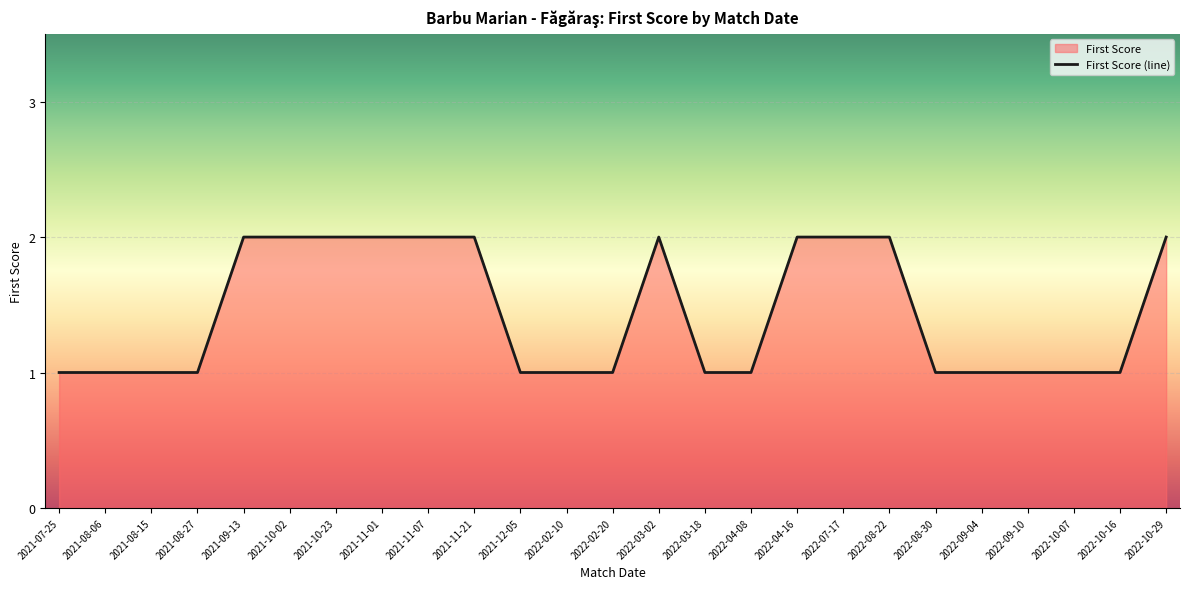

Does the chart display data point markers on the line(s)?

No